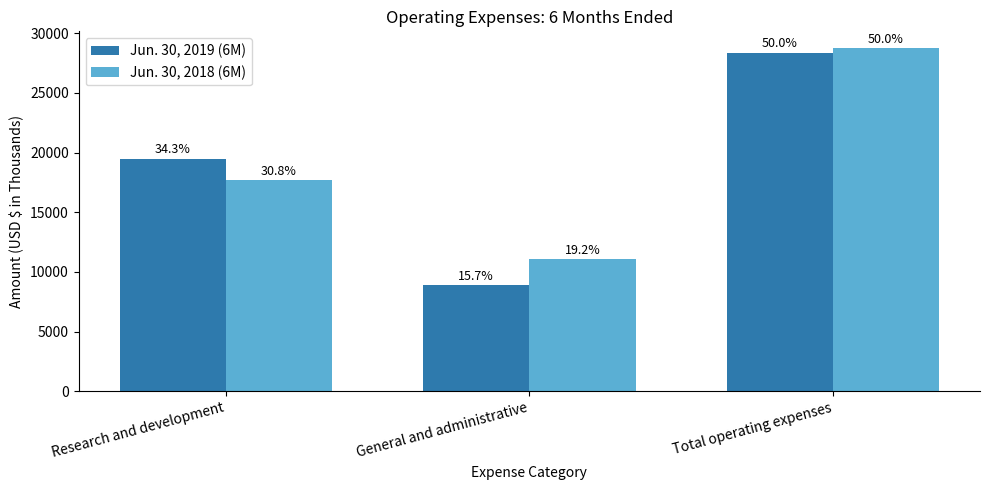

How many Jun. 30, 2018 (6M) values are between 11048 and 28720?

3